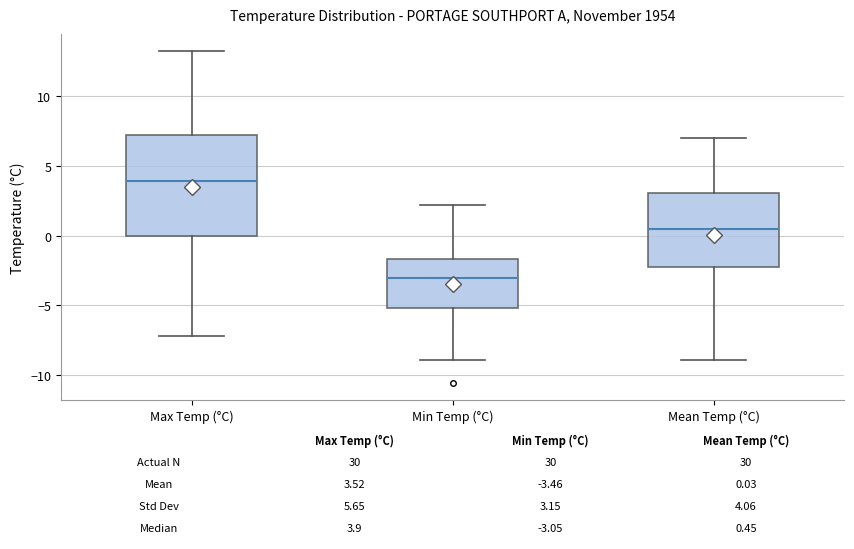

Which box is the tallest, from its lower edge to its upper edge?

Max Temp (°C)